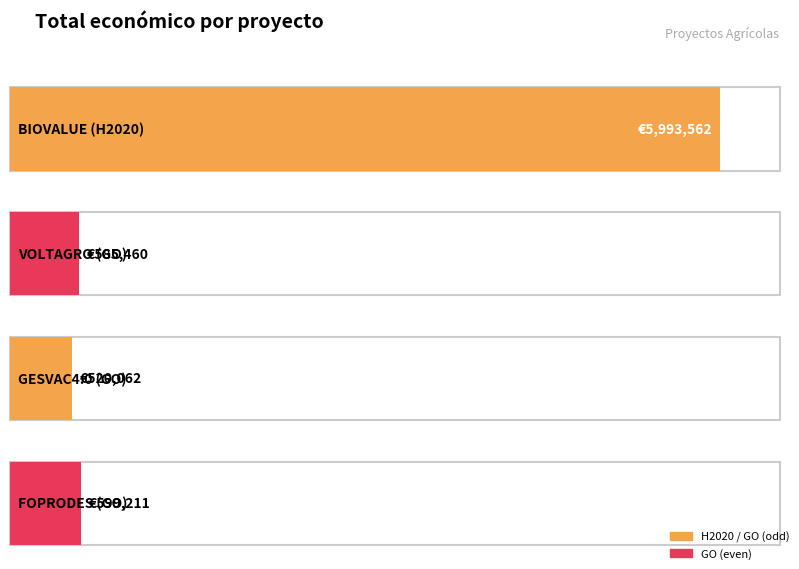

True or false: the data shows 5993562 at BIOVALUE (H2020).

True